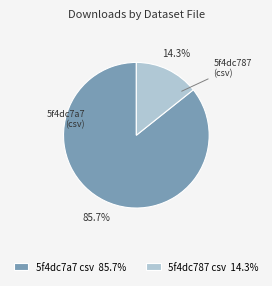

How many segments does this pie chart have?

2